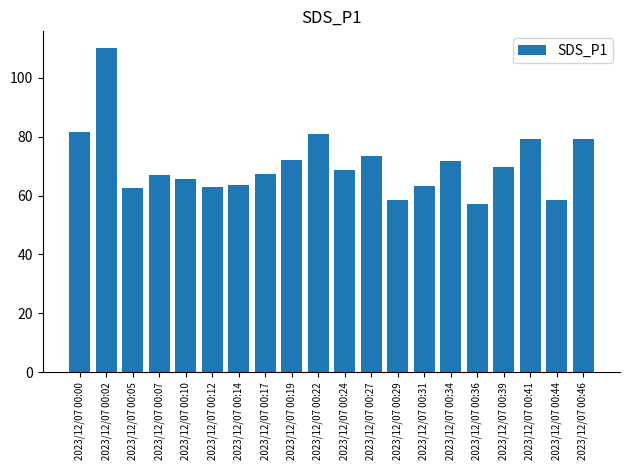

What is the ratio of the value at 2023/12/07 00:05 to the value at 2023/12/07 00:31?

1.0